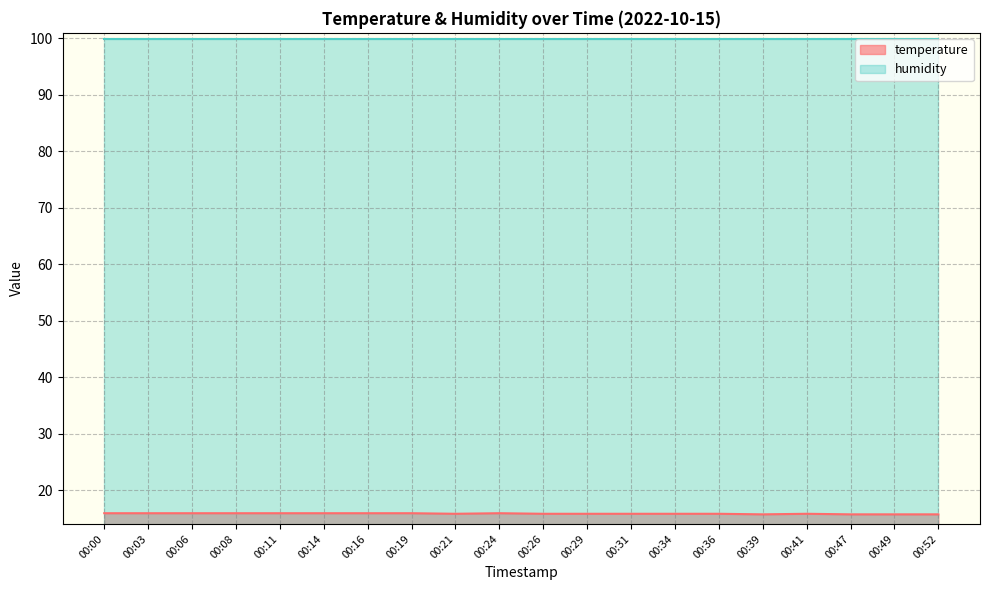

What is the sum of all values?

316.5